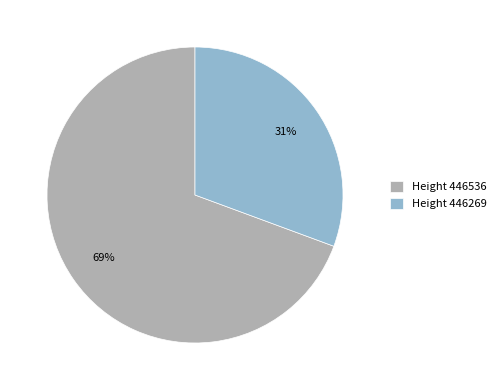

Rank the categories by value from highest to lowest.

Height 446536, Height 446269